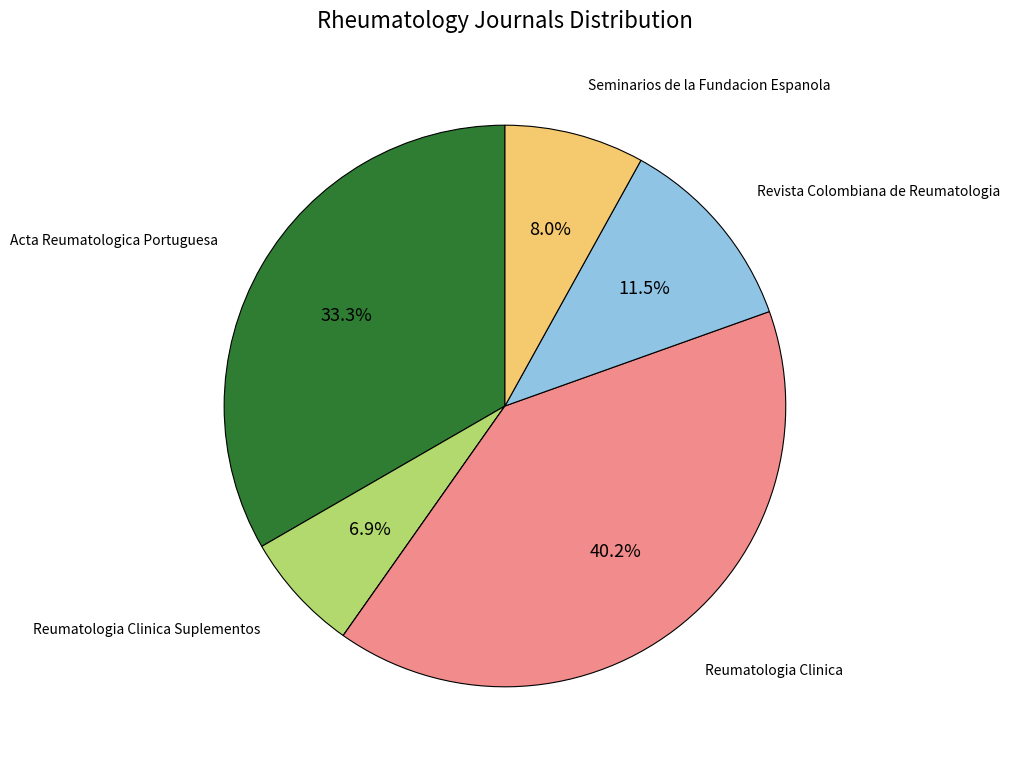

Is there a majority slice in this chart?

No